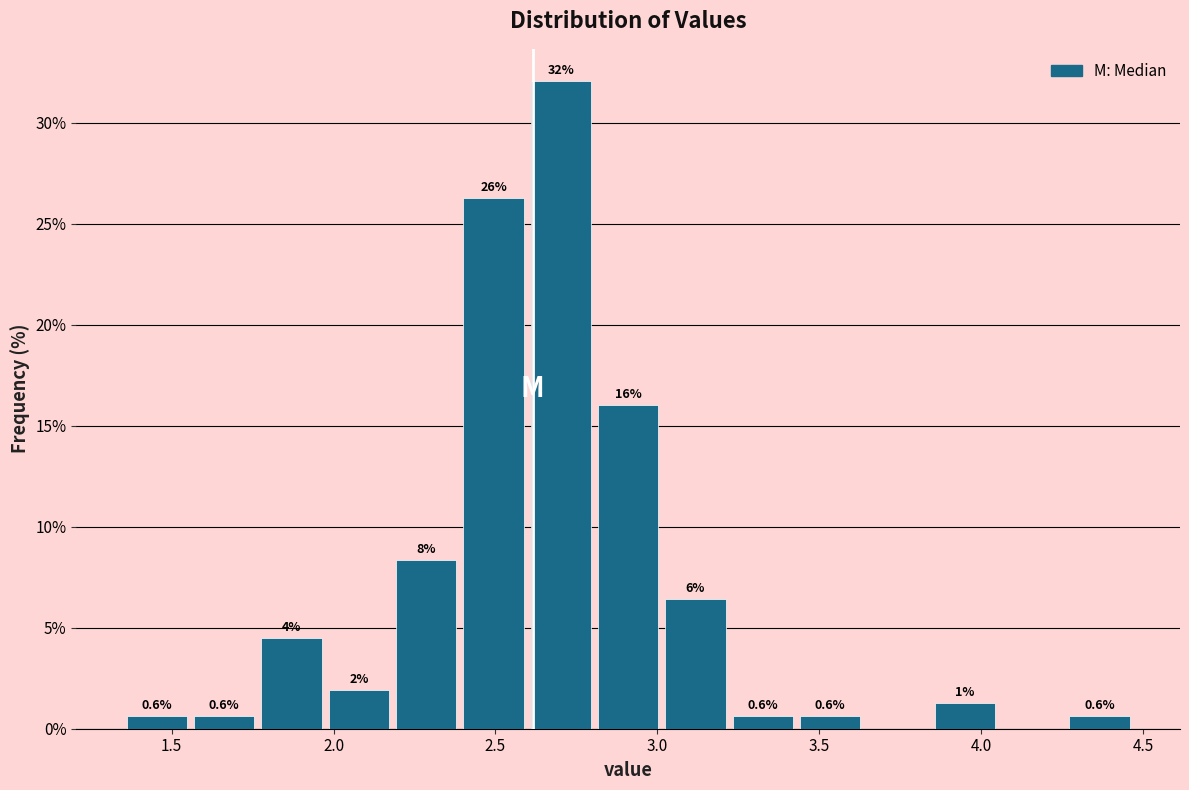

Which range on the x-axis has the tallest bar?

2.60 to 2.80